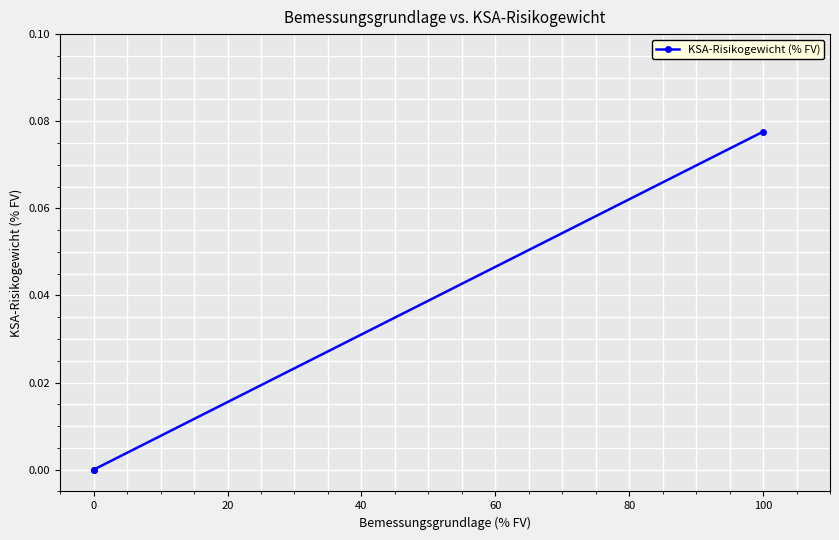

How many lines are shown in the chart?

1